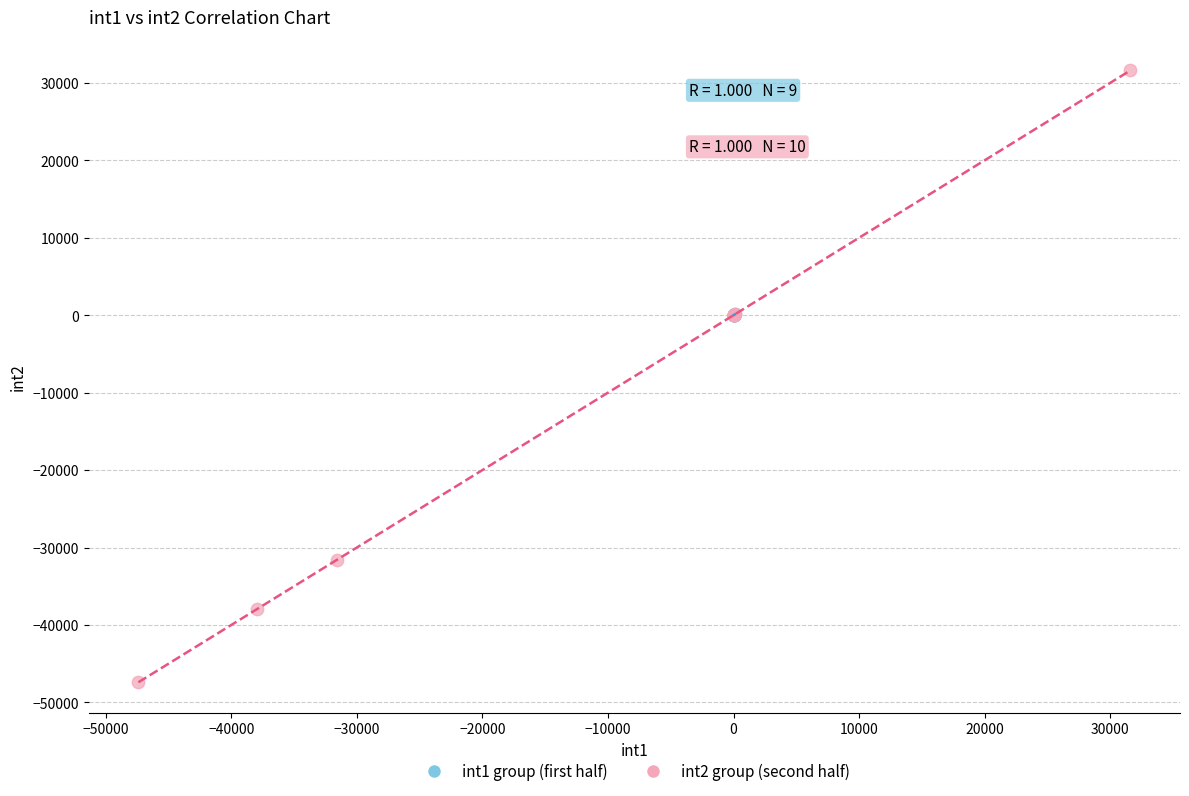

What are all the series names shown in the legend?

int1 group (first half), int2 group (second half)